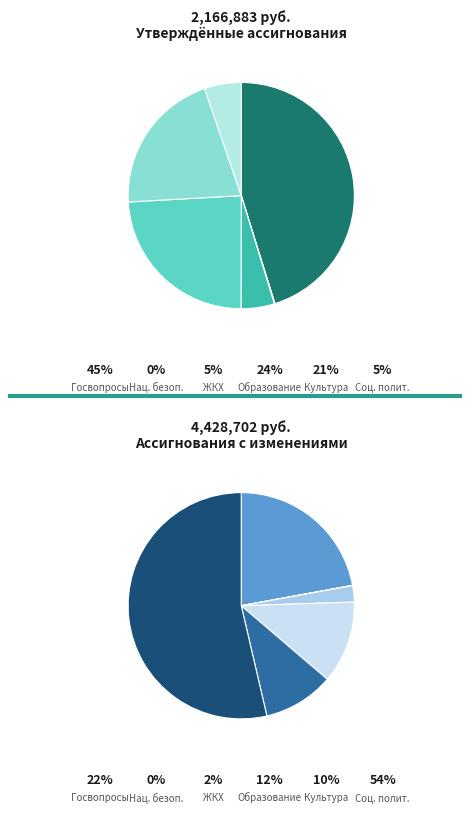

Rank the categories by value from highest to lowest.

СОЦИАЛЬНАЯ ПОЛИТИКА, ОБЩЕГОСУДАРСТВЕННЫЕ ВОПРОСЫ, ОБРАЗОВАНИЕ, КУЛЬТУРА, ЖИЛИЩНО-КОММУНАЛЬНОЕ ХОЗЯЙСТВО, НАЦИОНАЛЬНАЯ БЕЗОПАСНОСТЬ